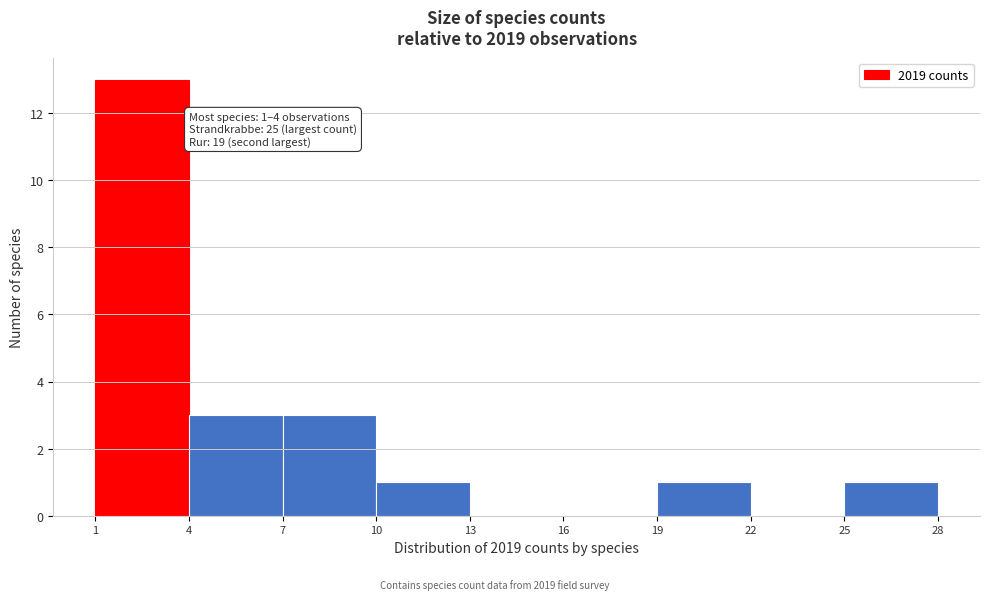

Which range on the x-axis has the tallest bar?

1 to 4